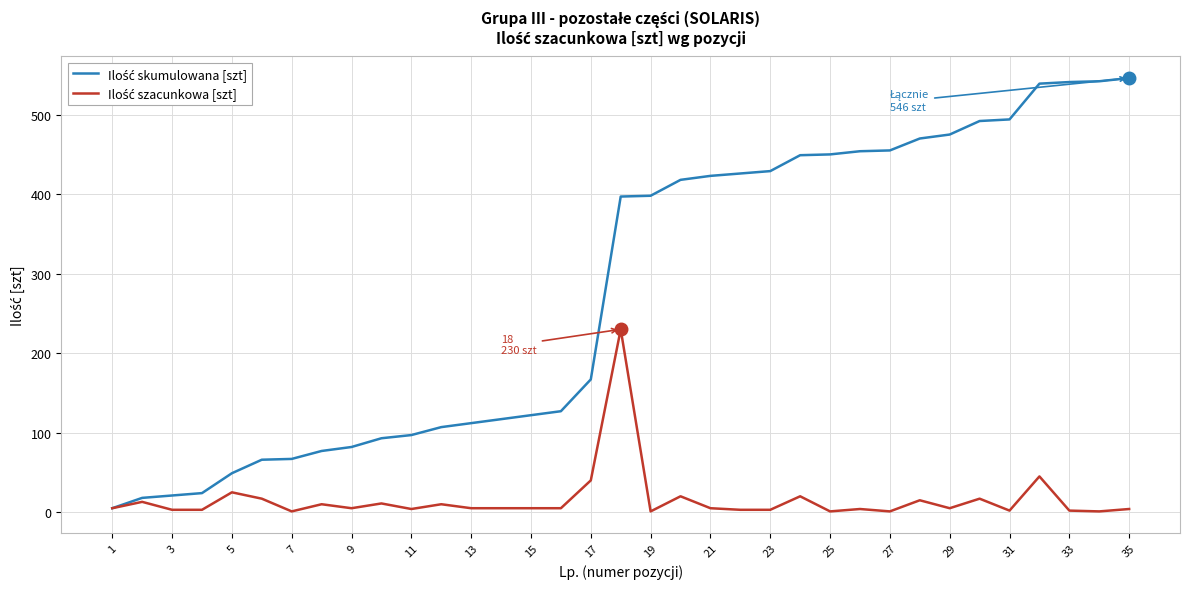

How many lines are shown in the chart?

2